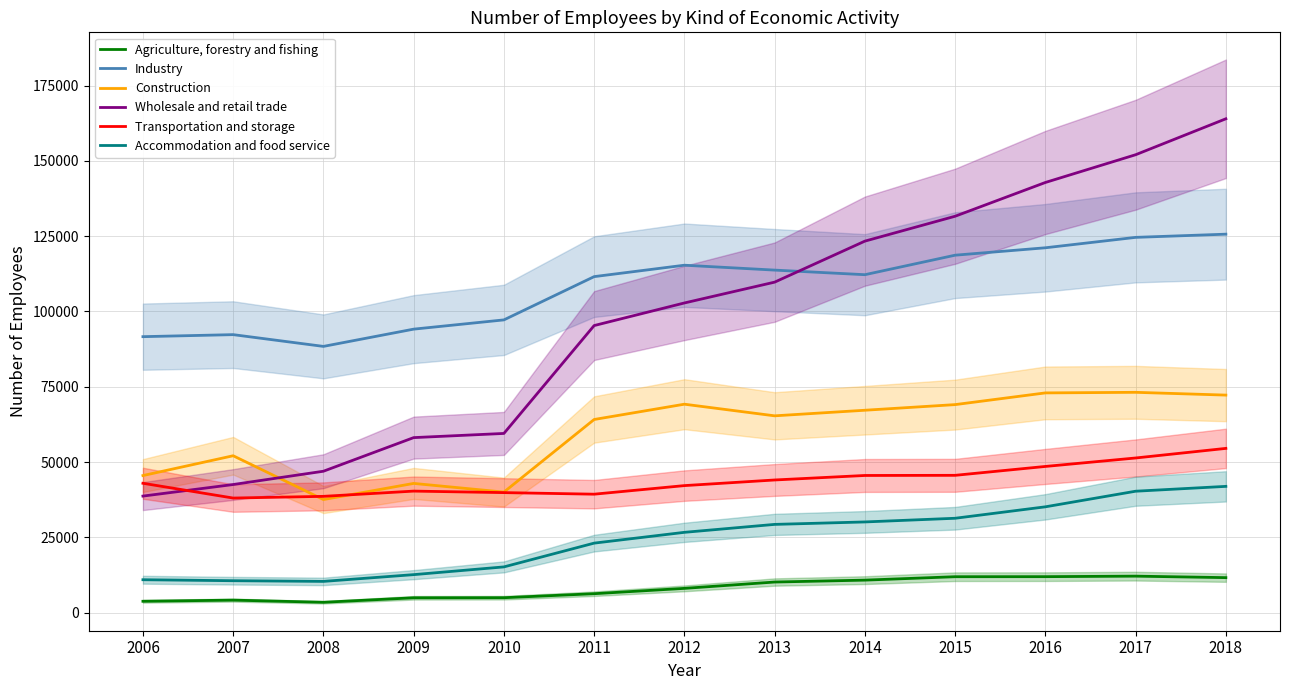

At which label does Industry reach its peak?

2018